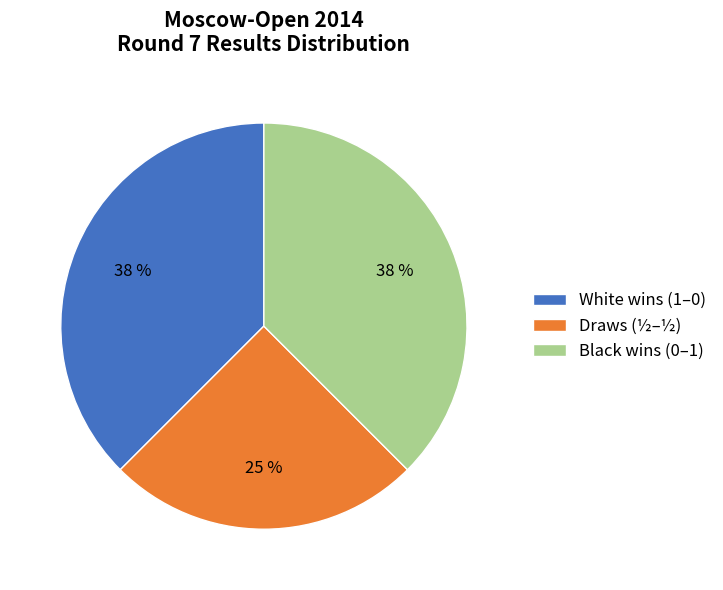

To the nearest percent, what portion does Draws (½–½) represent?

25%